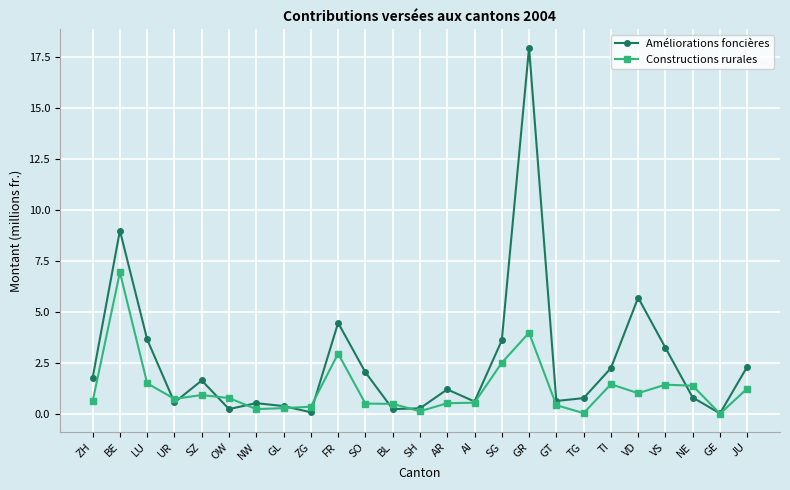

What is the sum of all Constructions rurales values?

30.8